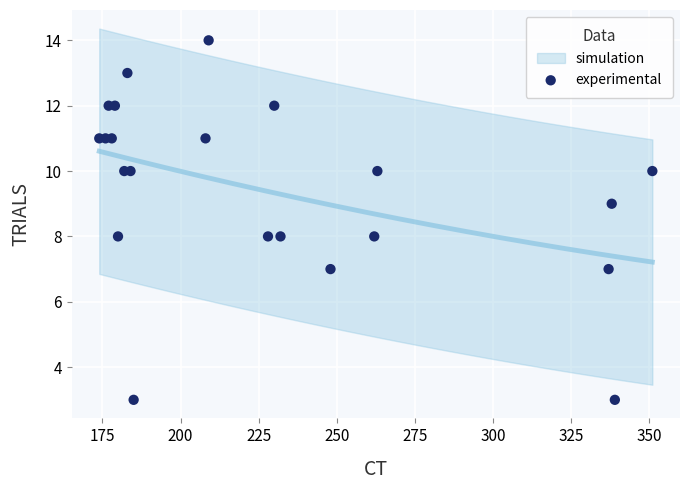

What is the range of X values (max minus min)?

177